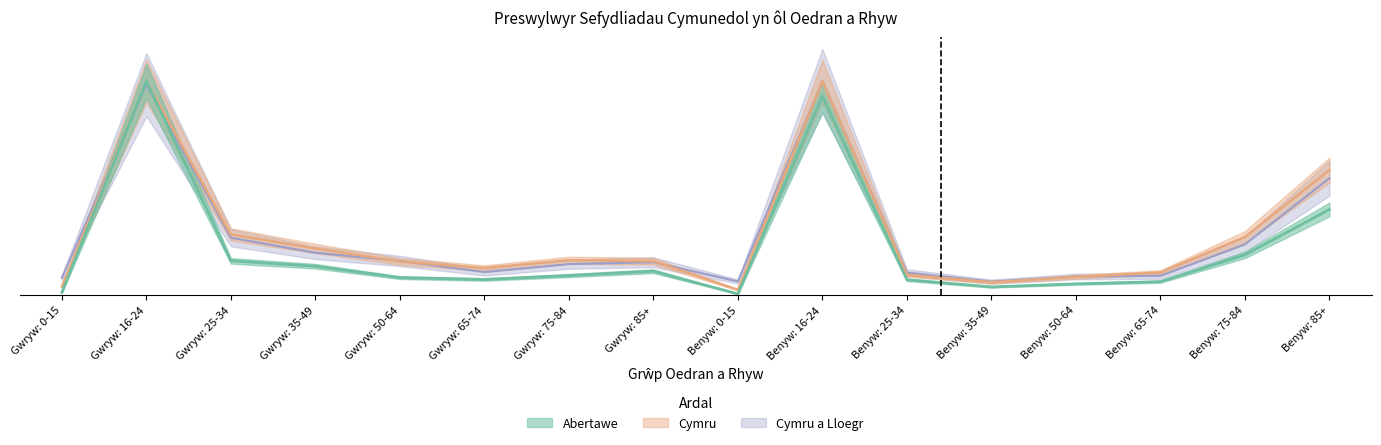

Which series has the widest spread of values?

Abertawe (Numbers)